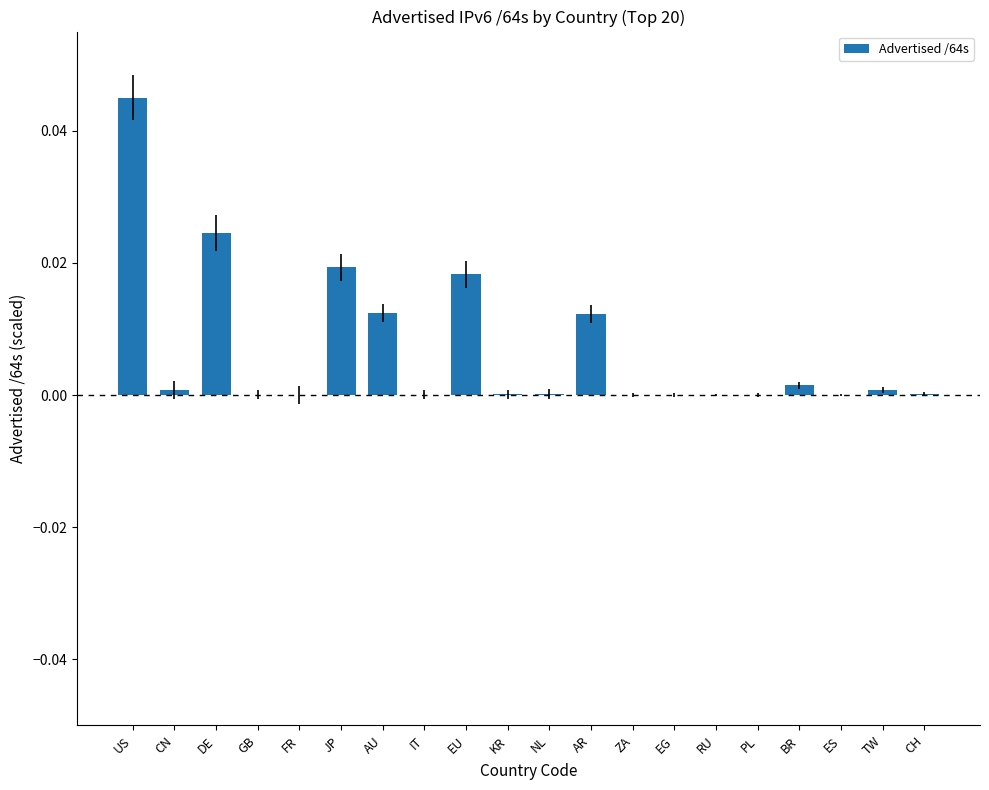

The chart shows a value of 0.0 at RU. True or false?

True